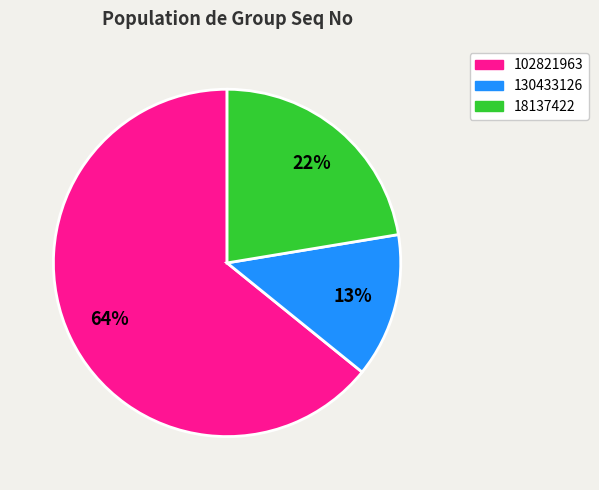

Does any single category account for the majority?

Yes